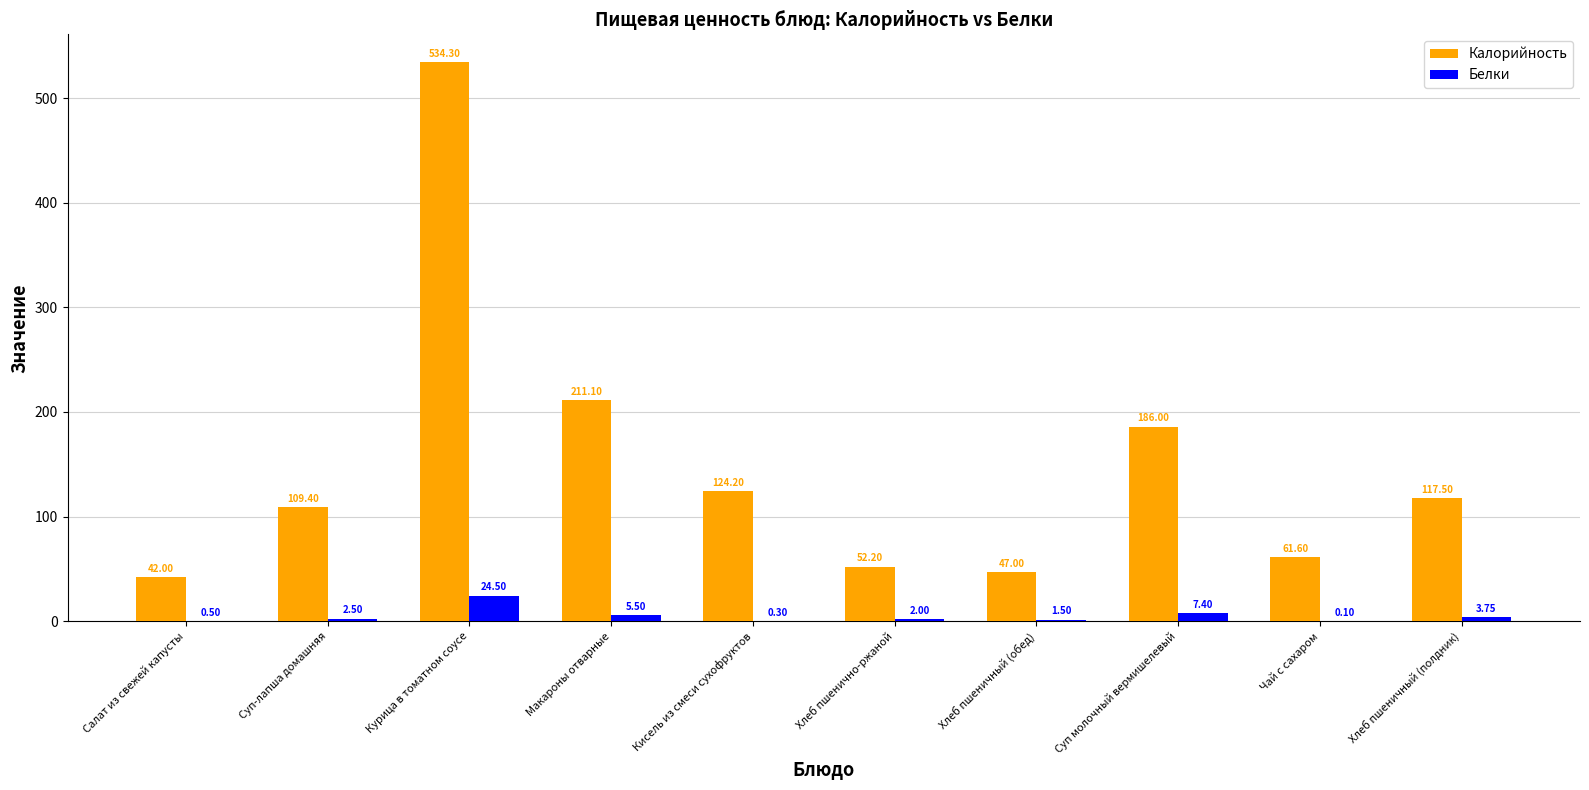

Which category has the highest value in the Белки series?

Курица в томатном соусе